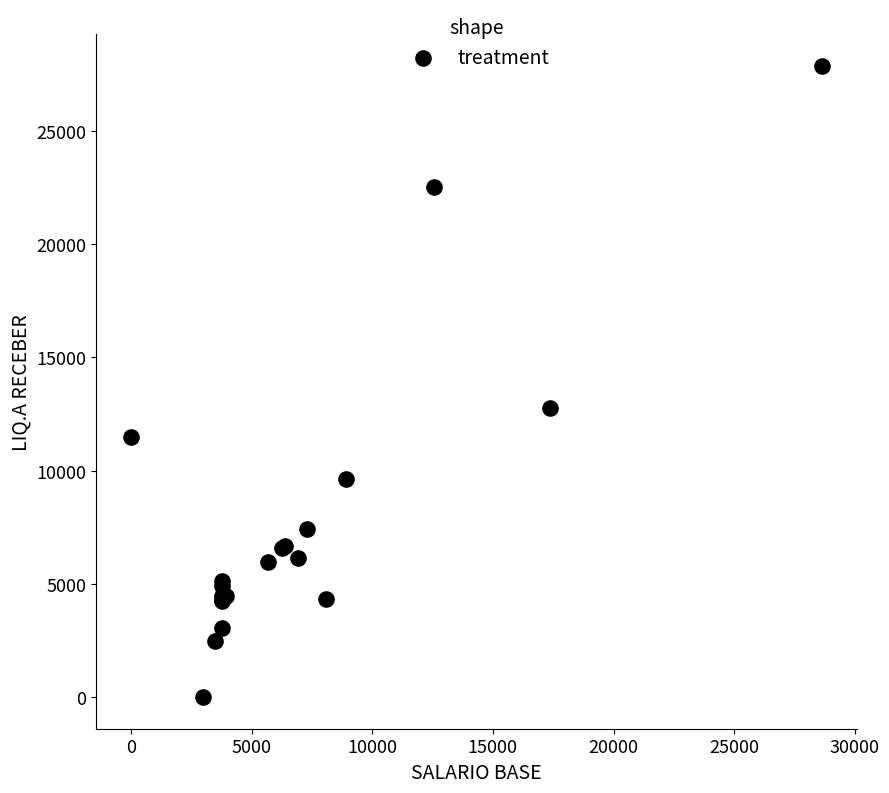

What Y value in the scatter plot is closest to 13942?

12781.8